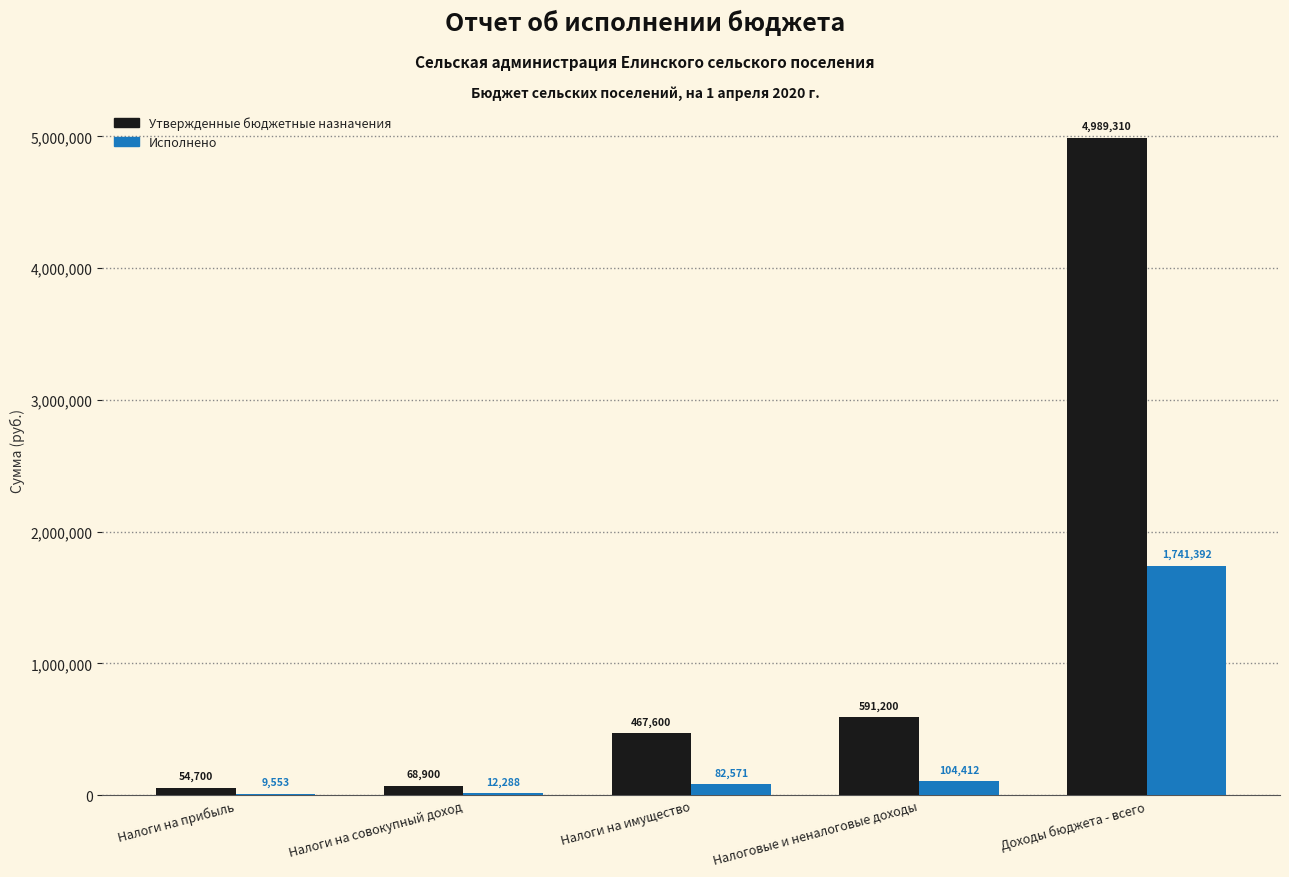

What is the approximate value of Исполнено at Налоги на прибыль?

9553.1